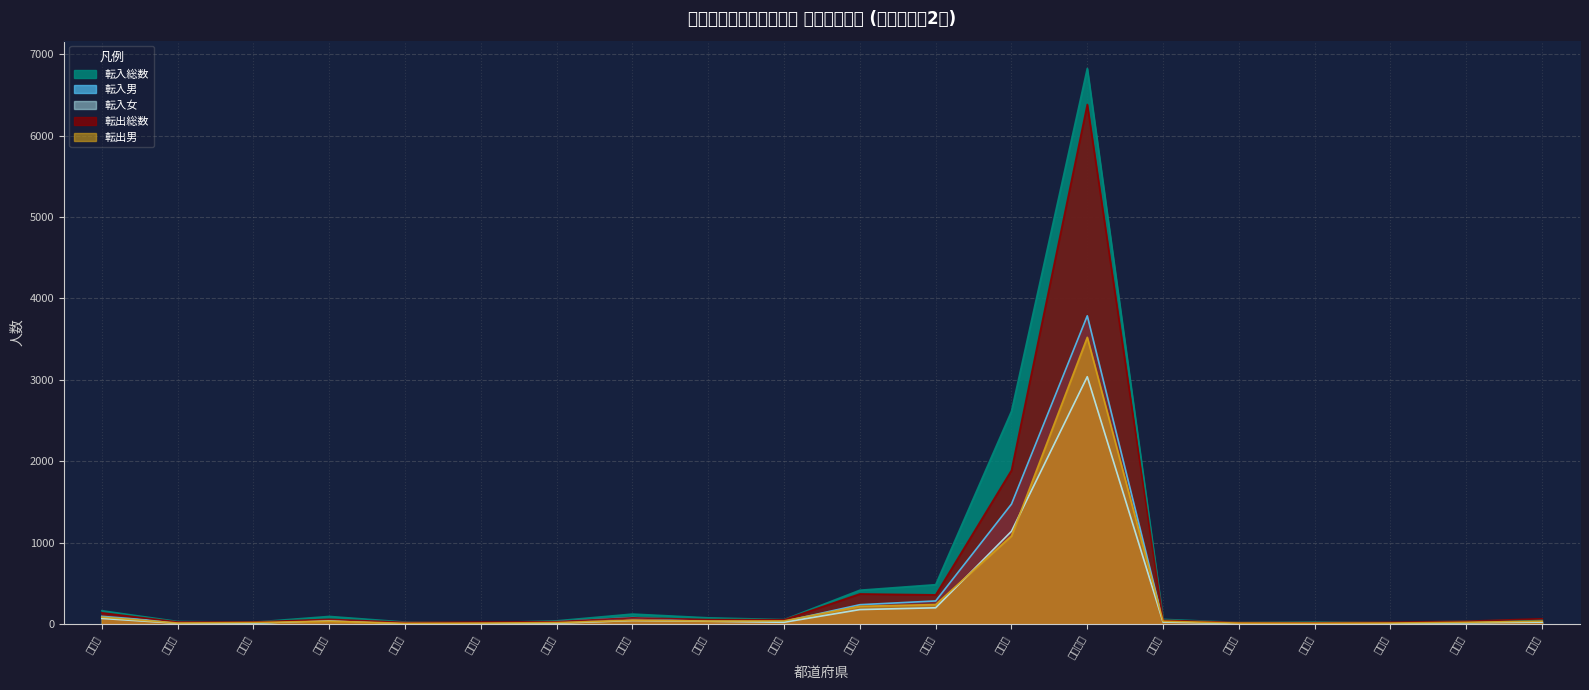

What is the label of the 4th point from the right?

石川県